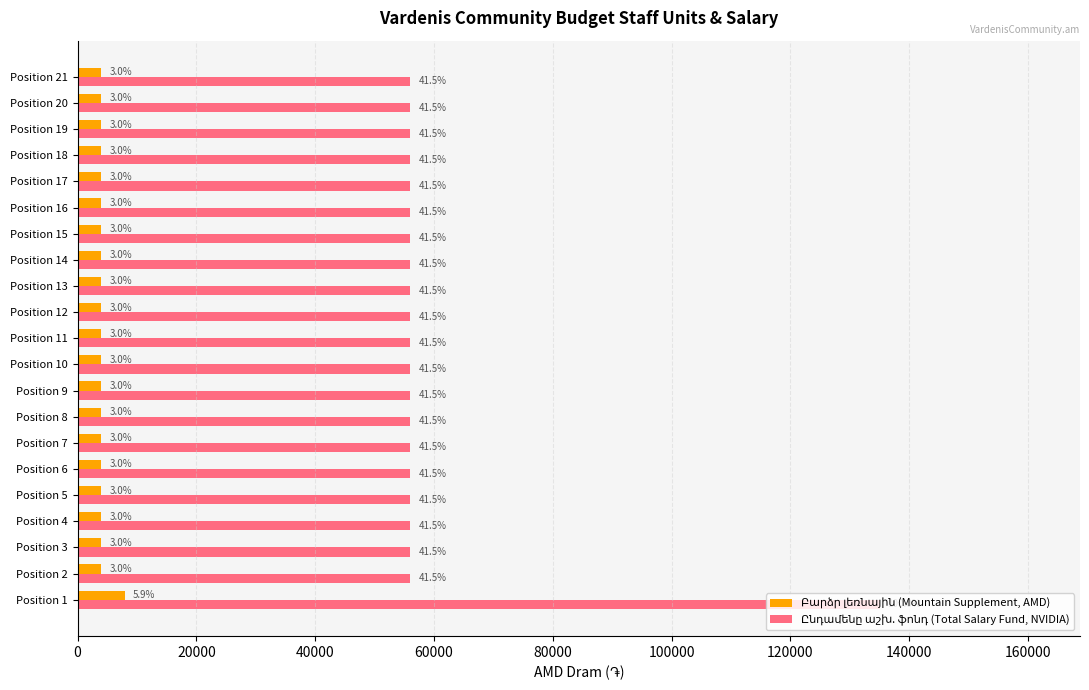

Reading right to left, extract all data points from this chart.

Բարձր լեռնային (Mountain Supplement, AMD): 4000	4000	4000	4000	4000	4000	4000	4000	4000	4000	4000	4000	4000	4000	4000	4000	4000	4000	4000	4000	8000
Ընդամենը աշխ. ֆոնդ (Total Salary Fund, NVIDIA): 56000	56000	56000	56000	56000	56000	56000	56000	56000	56000	56000	56000	56000	56000	56000	56000	56000	56000	56000	56000	135000